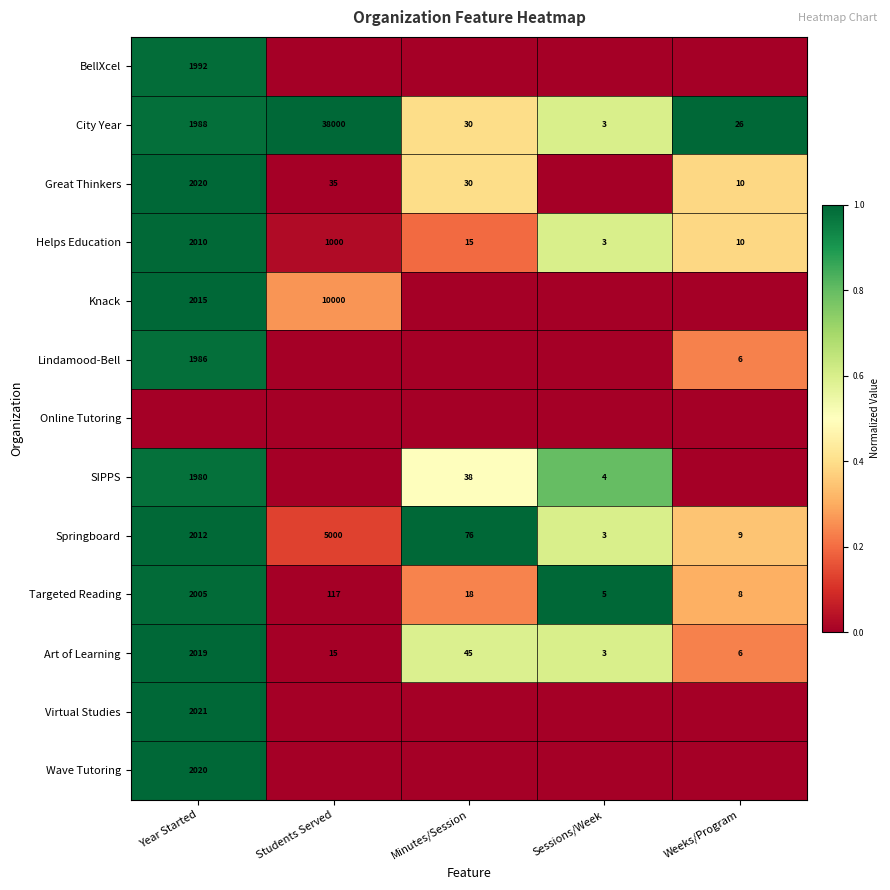

What is the average value of the Springboard series?

1420